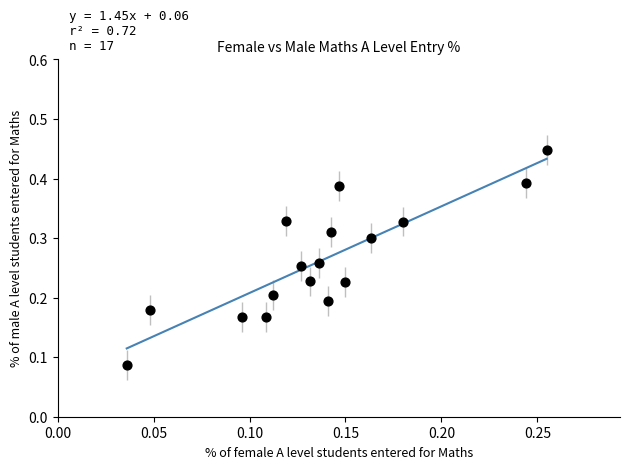

How many points are shown in the scatter plot?

17